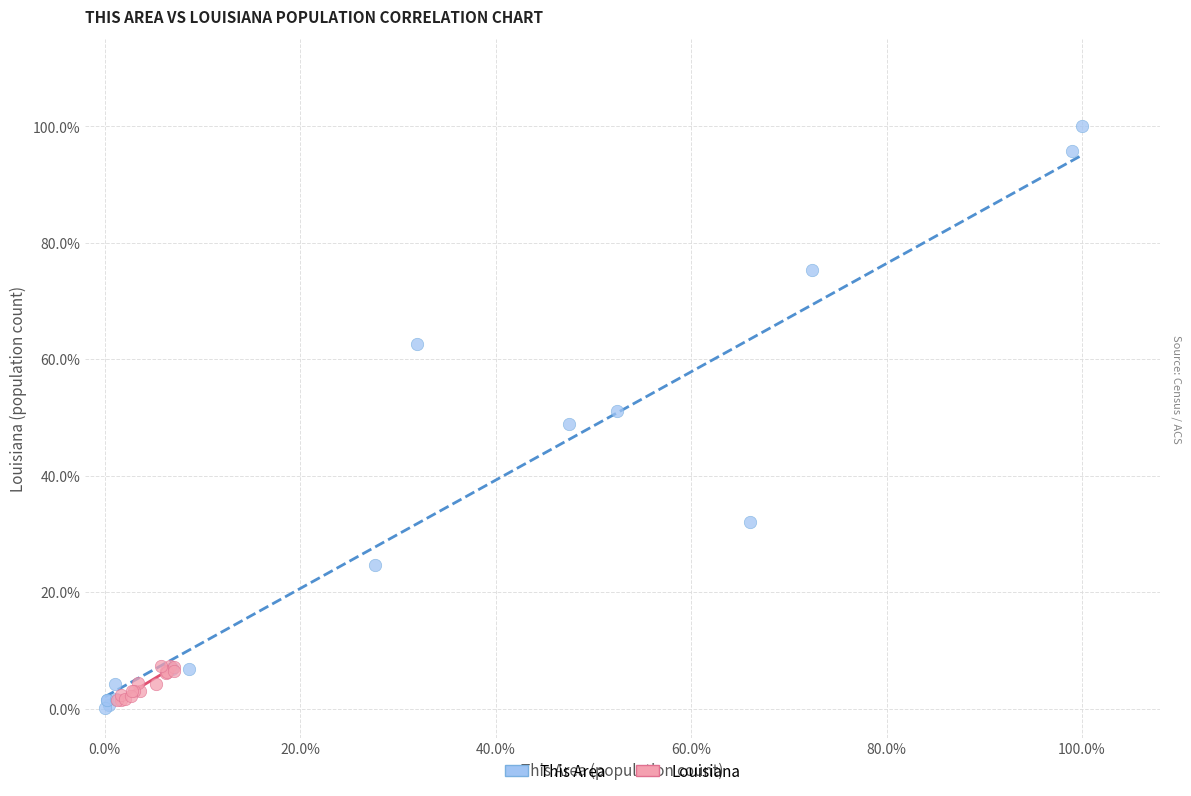

Which series has the largest Y range (max minus min)?

This Area